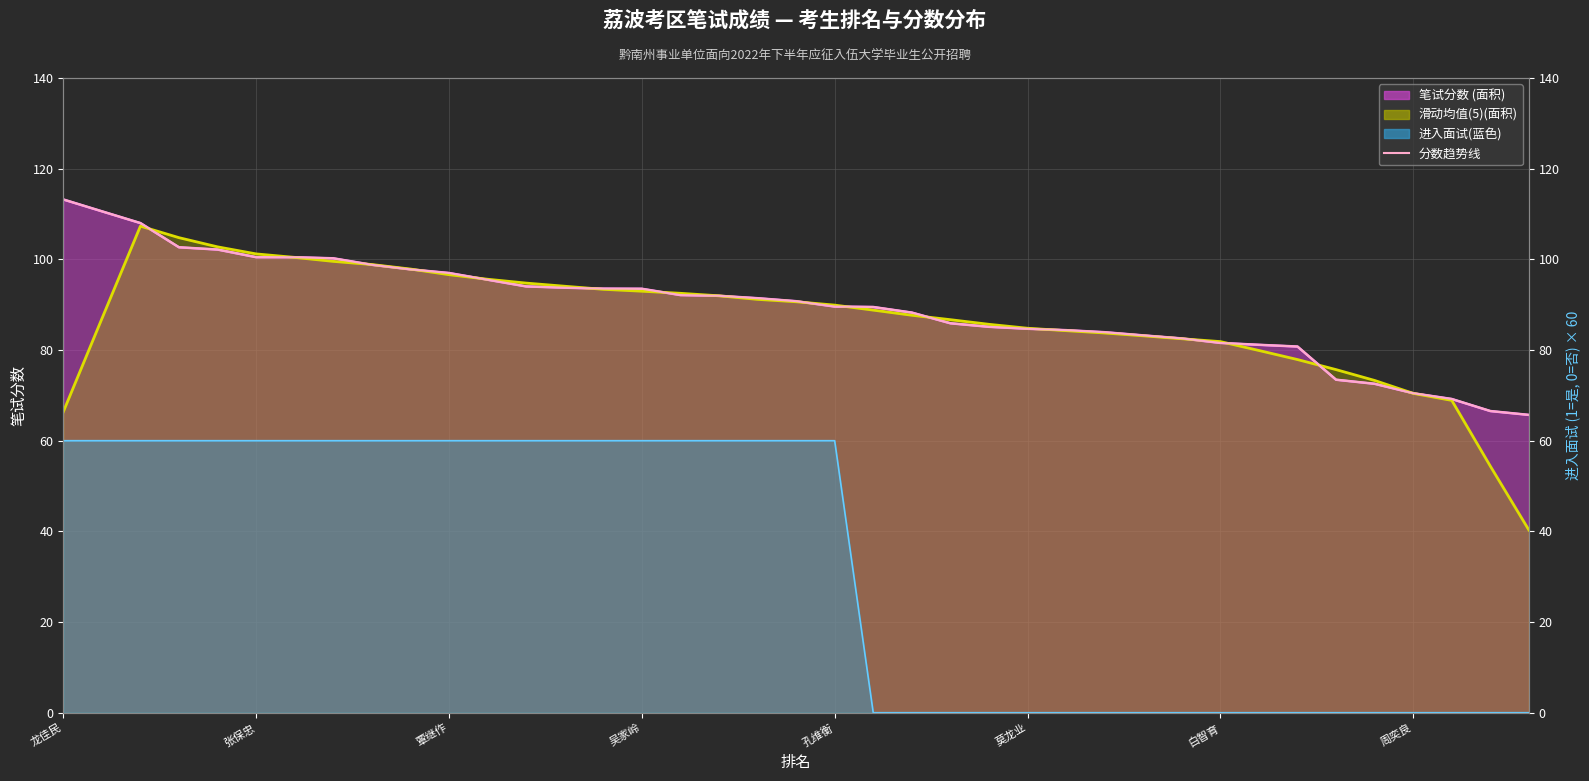

What is the value of the 13th point from the left?

94.0